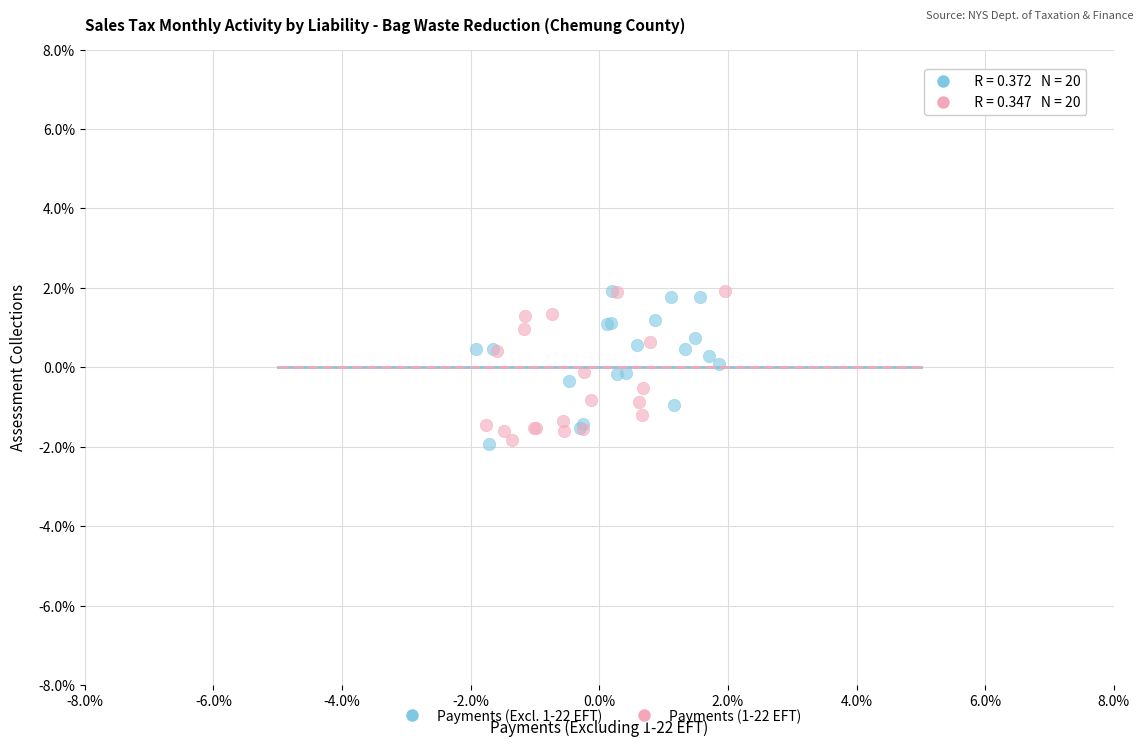

What are all the series names shown in the legend?

Payments (Excl. 1-22 EFT), Payments (1-22 EFT)